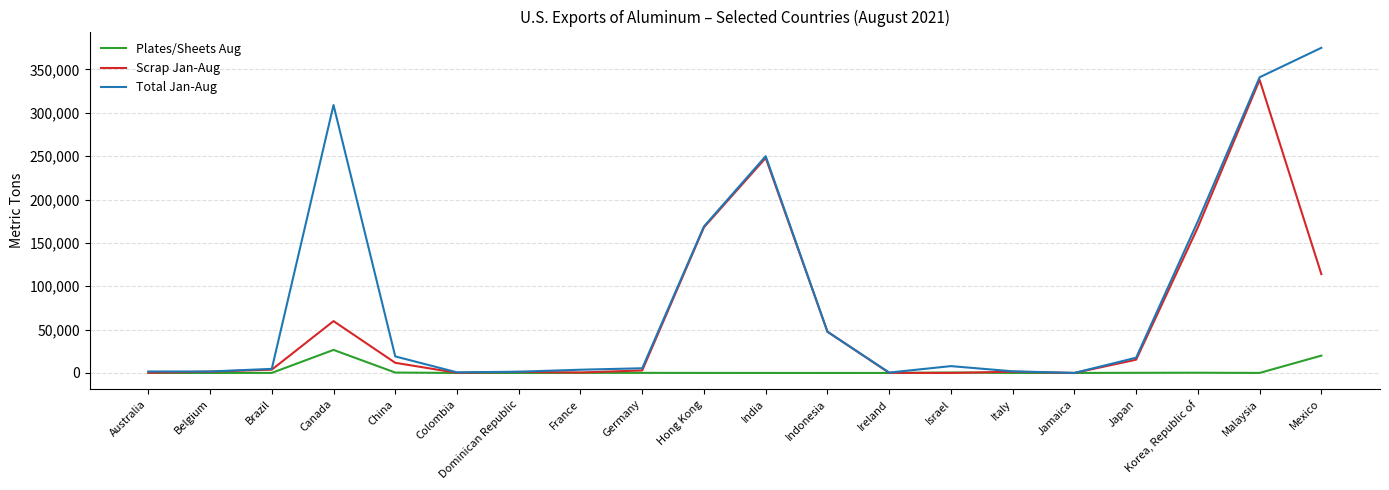

Is this an area chart (filled region under the line)?

No